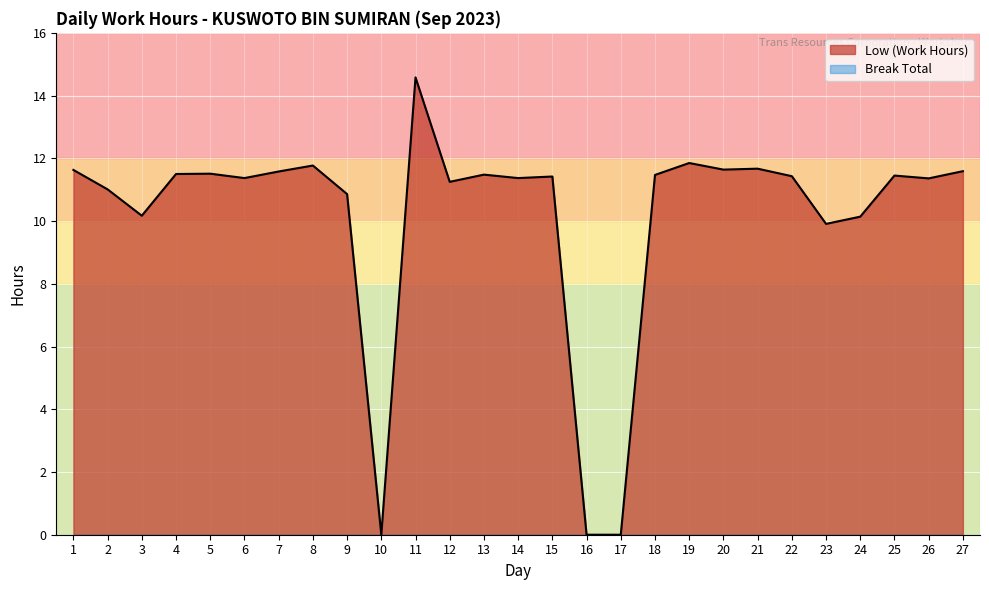

Between 10 and 7, which is larger?

7